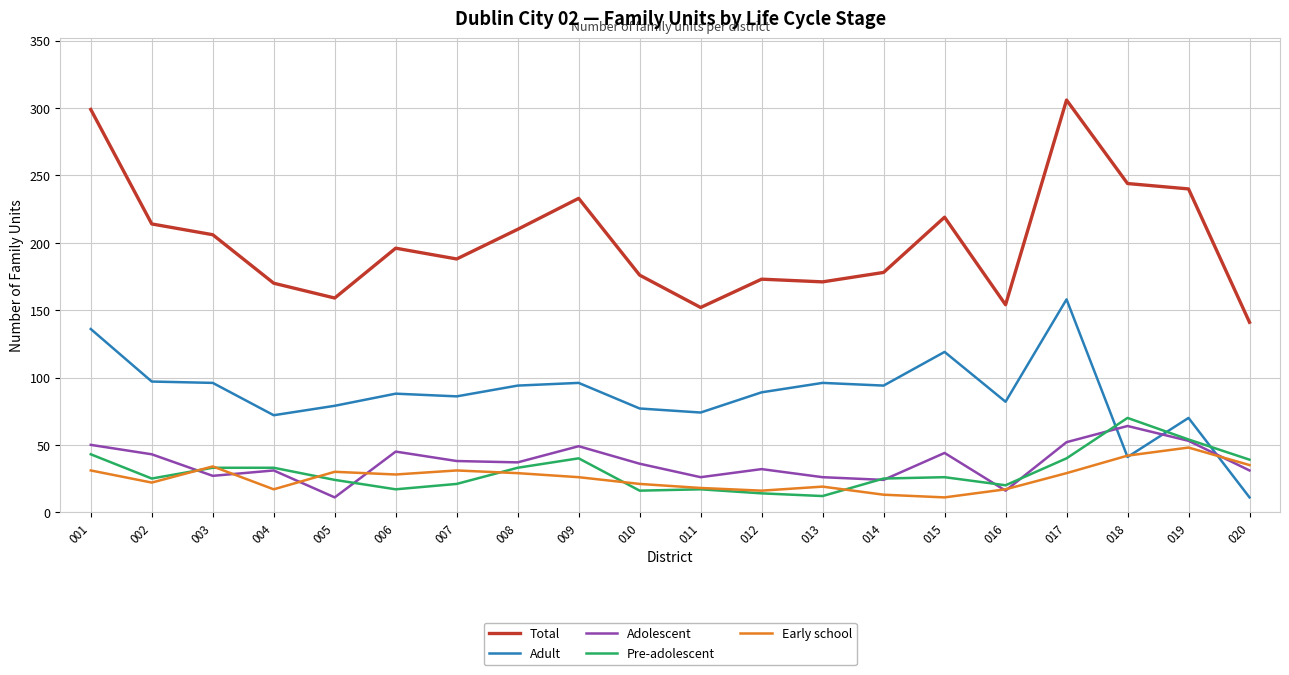

True or false: Total and Adolescent intersect in this chart.

False